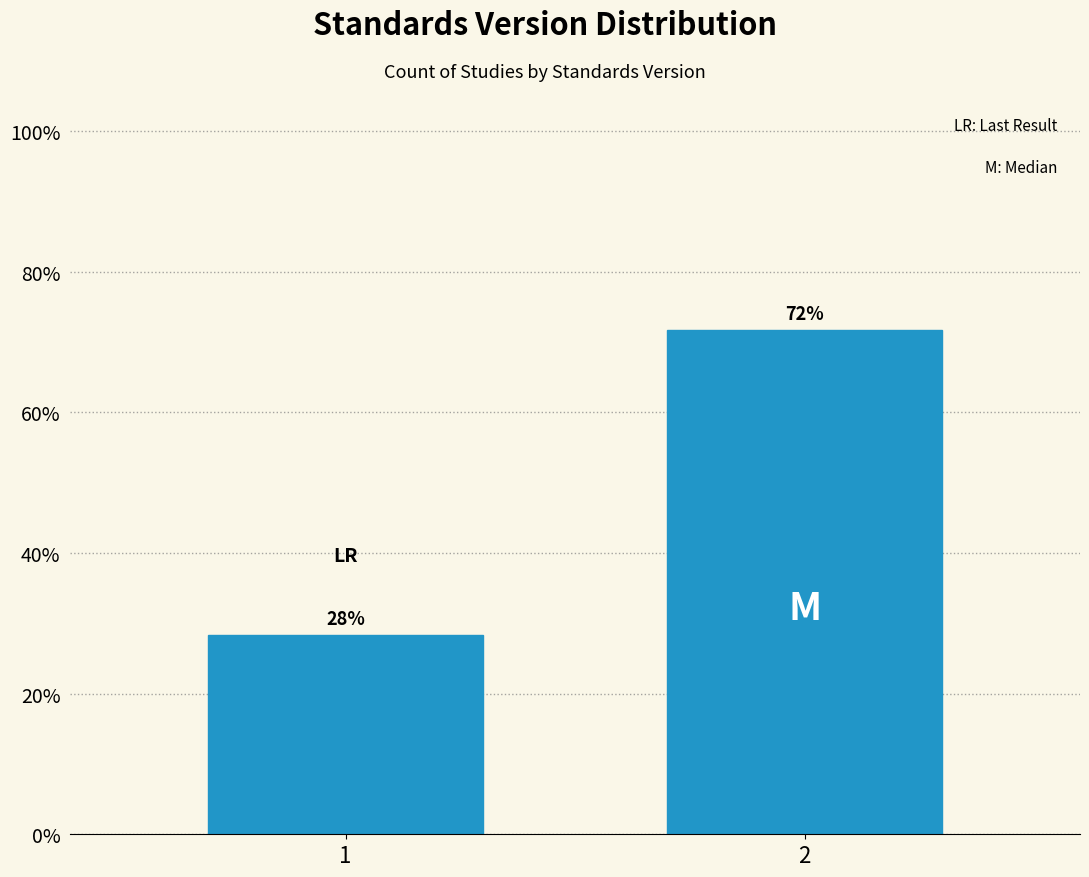

Rank the categories by value from lowest to highest.

1, 2